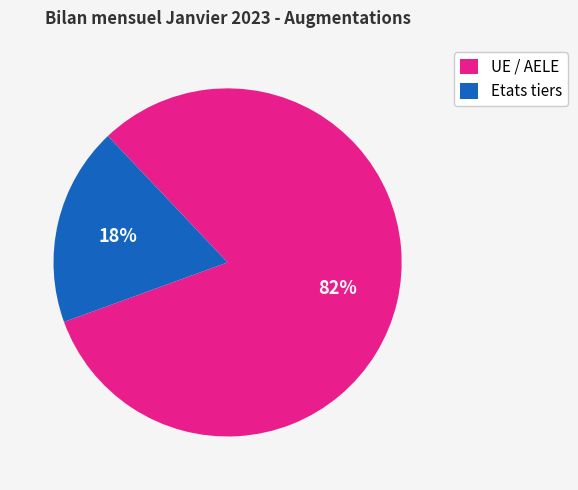

Is it true that UE / AELE is 82% of the pie?

True